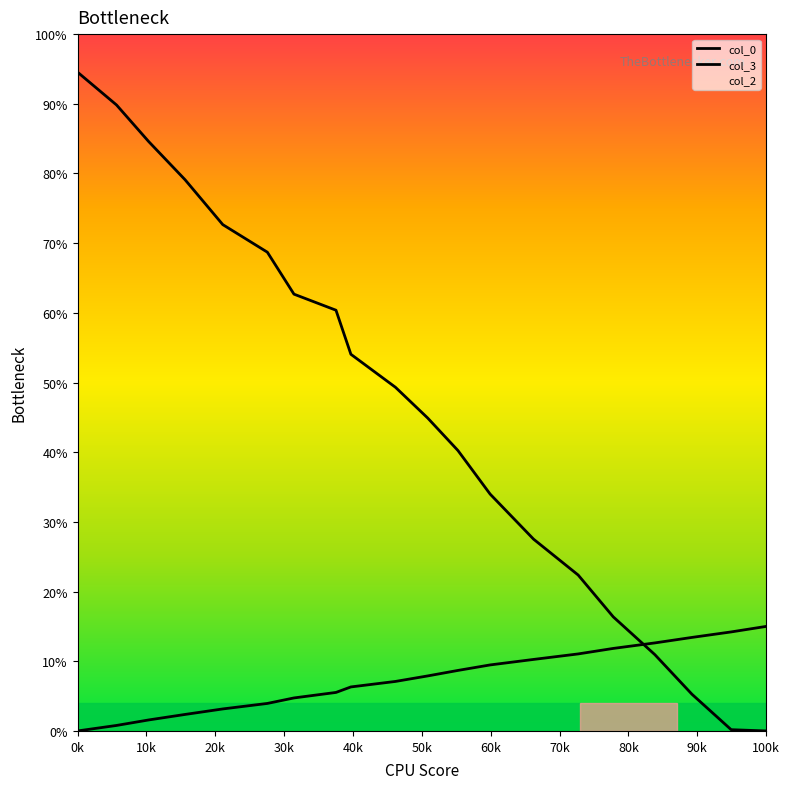

Reading left to right, list all the values displayed in this chart.

col_0: 94.5	89.8	84.6	79.1	72.7	68.7	62.7	60.4	54.1	49.3	44.9	40.2	34.0	27.5	22.4	16.4	11.0	5.3	0.2	0.0
col_3: 0.0	0.8	1.6	2.4	3.2	3.9	4.7	5.5	6.3	7.1	7.9	8.7	9.5	10.3	11.1	11.8	12.6	13.4	14.2	15.0